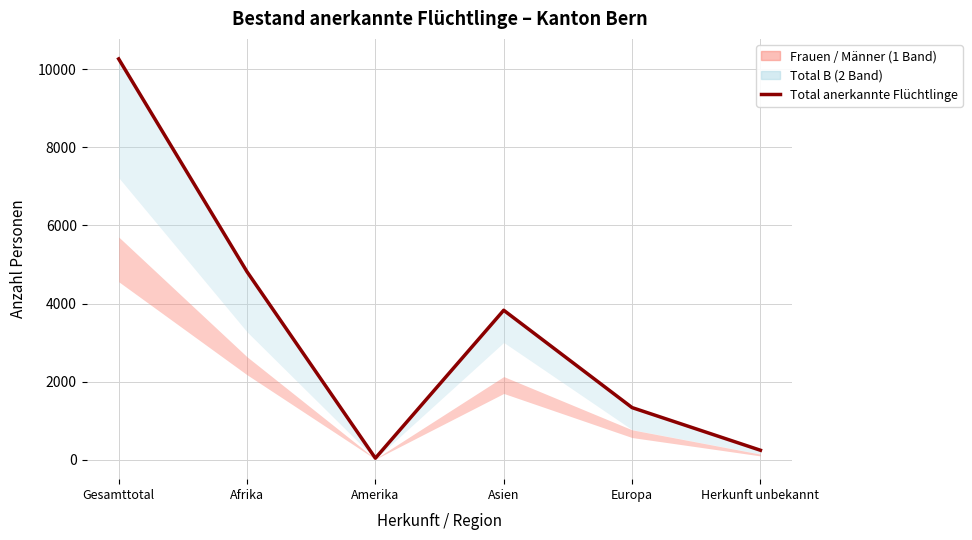

True or false: the data shows 1487 at Afrika.

False